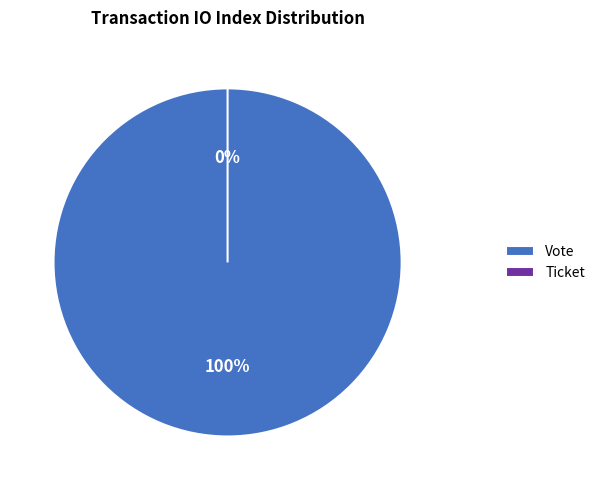

Which category has the biggest portion of the pie?

Vote